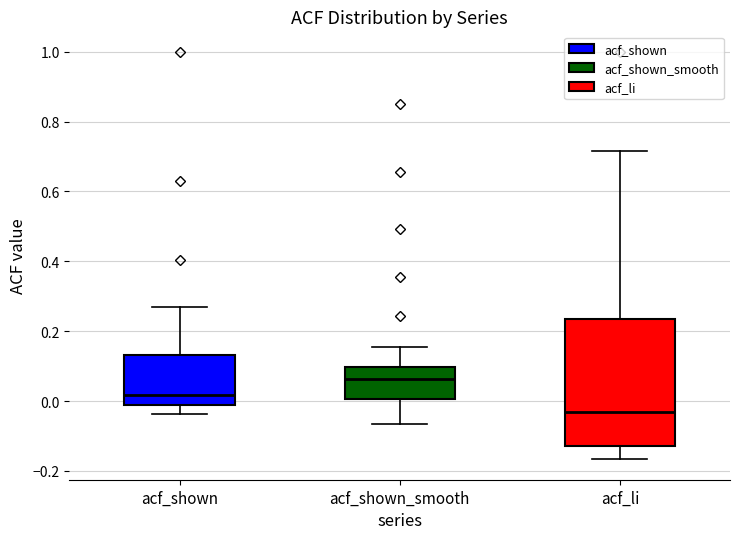

Which box has the highest median line?

acf_shown_smooth